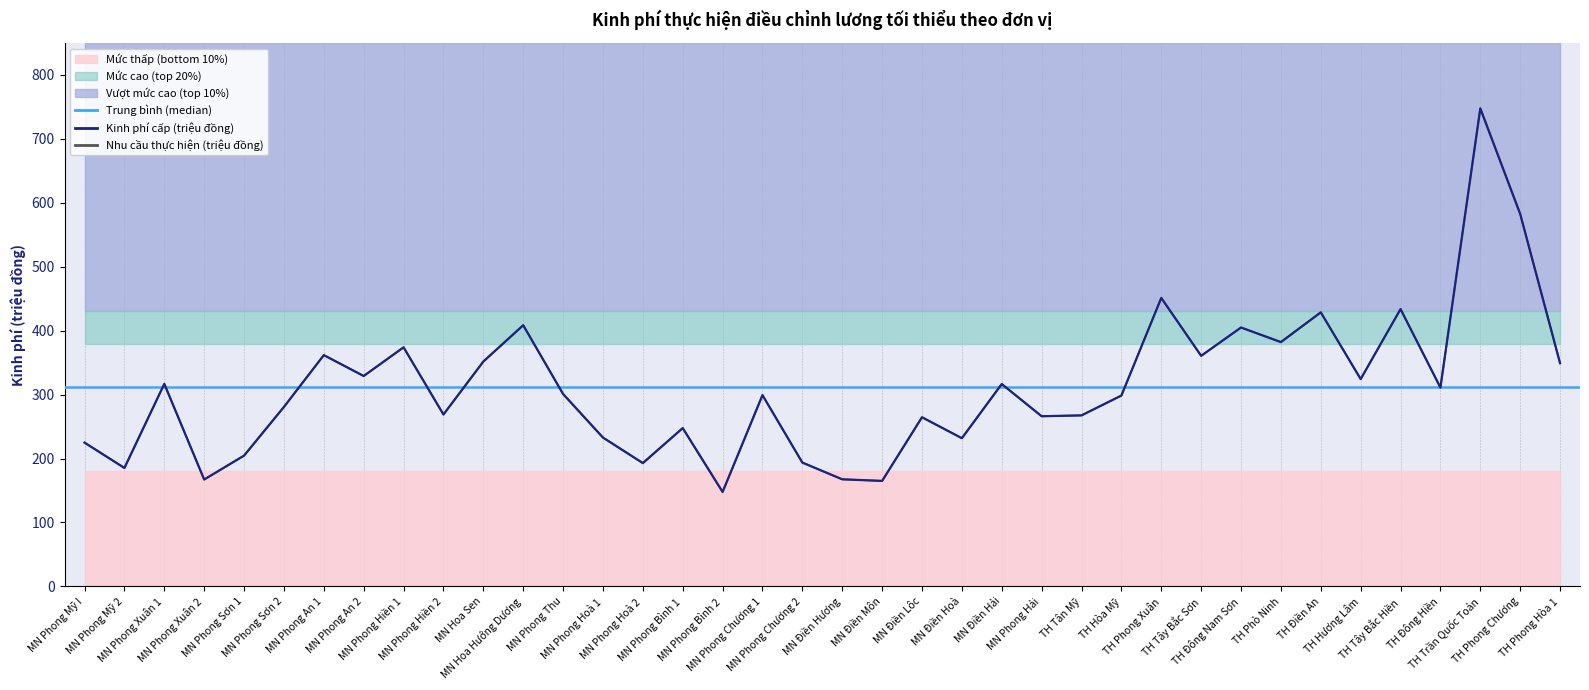

How many distinct data groups are displayed?

2